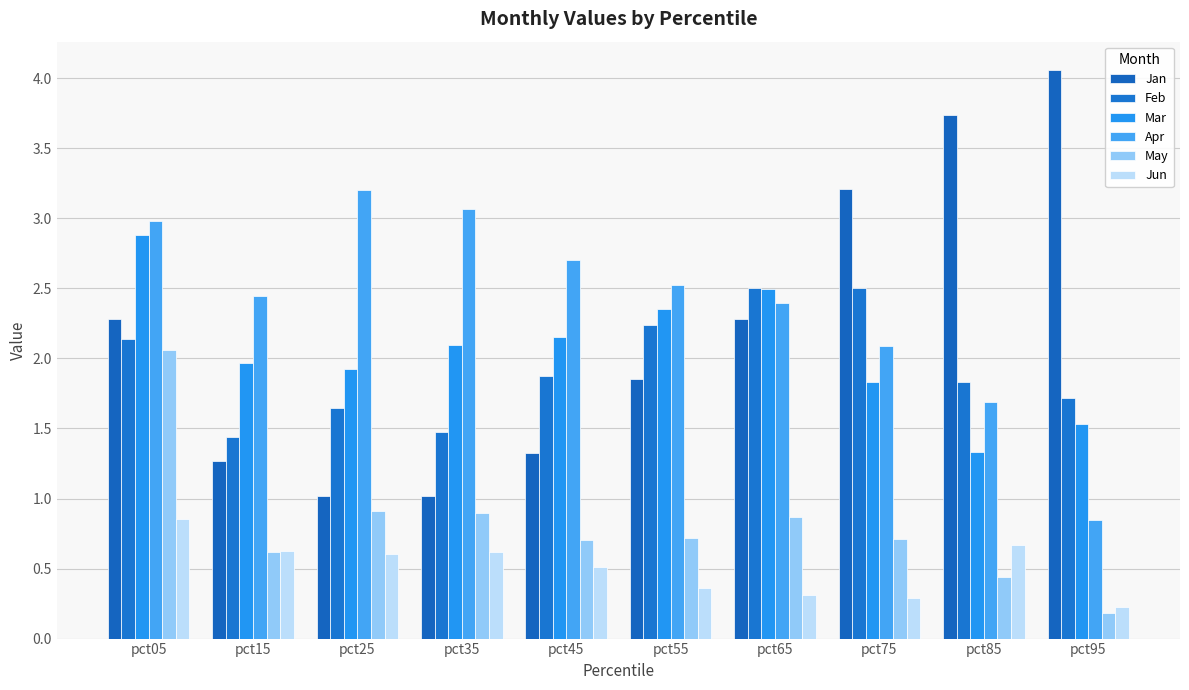

What is the difference between the maximum and minimum values in the Feb series?

1.1